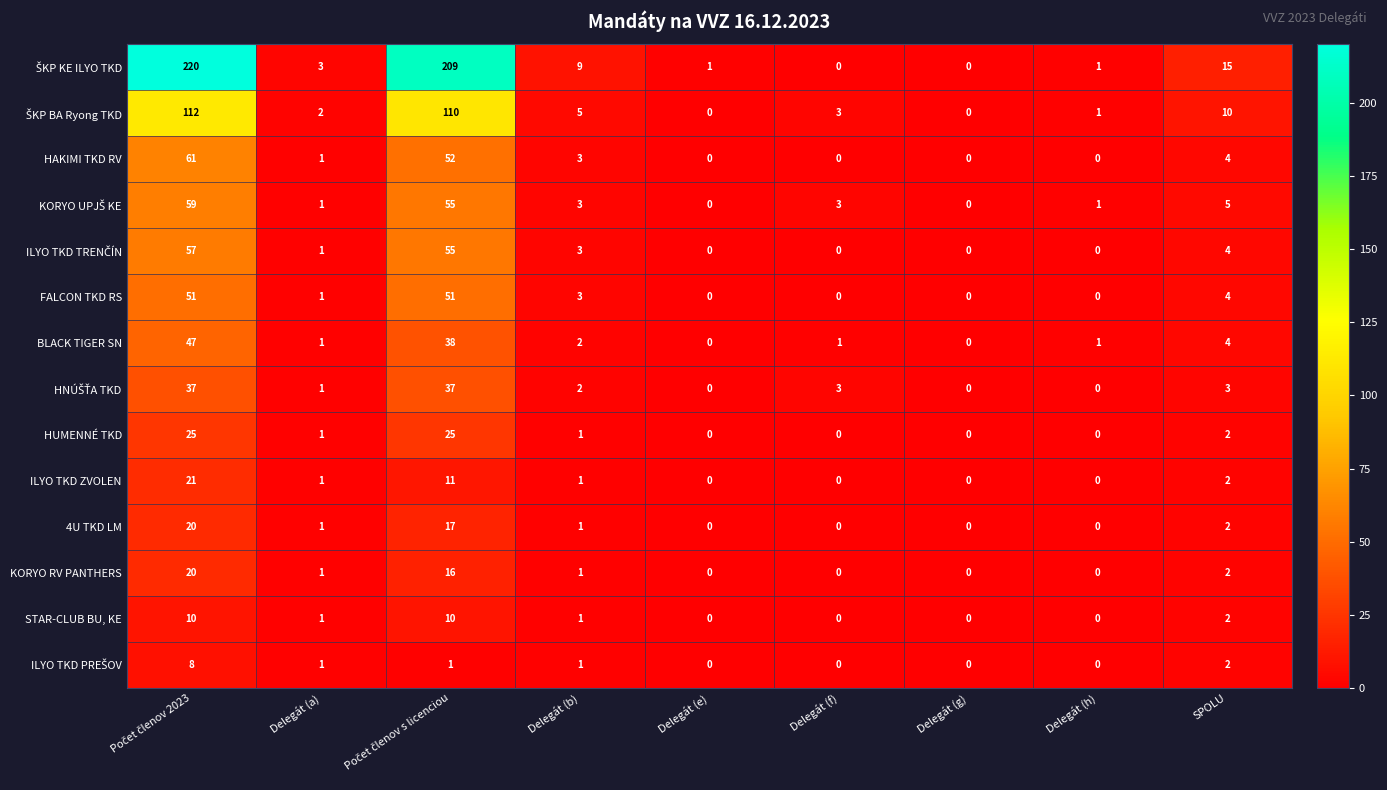

How many distinct data groups are displayed?

14